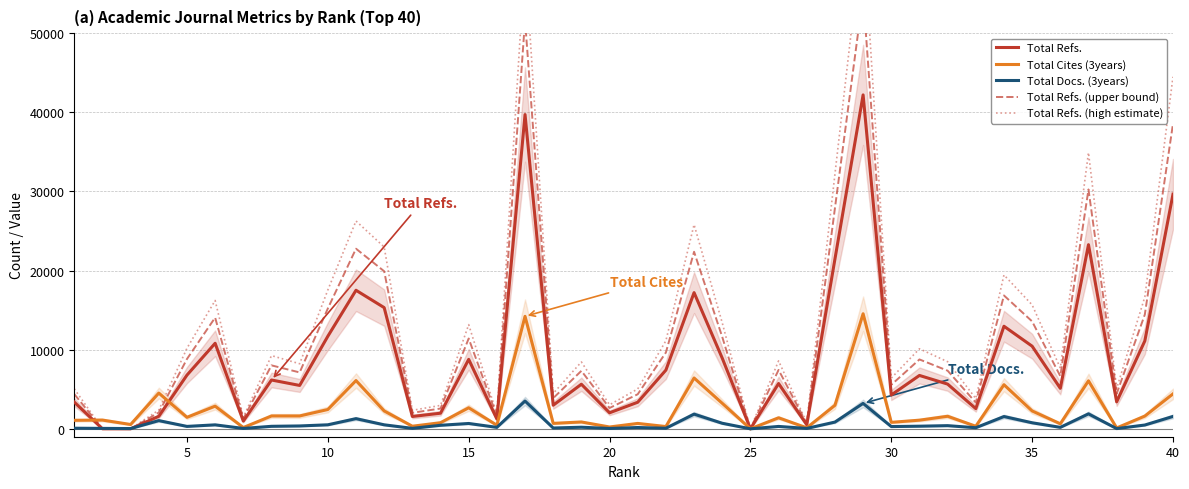

What is the value of the Total Refs. point at the 22nd from the left?

7421.0